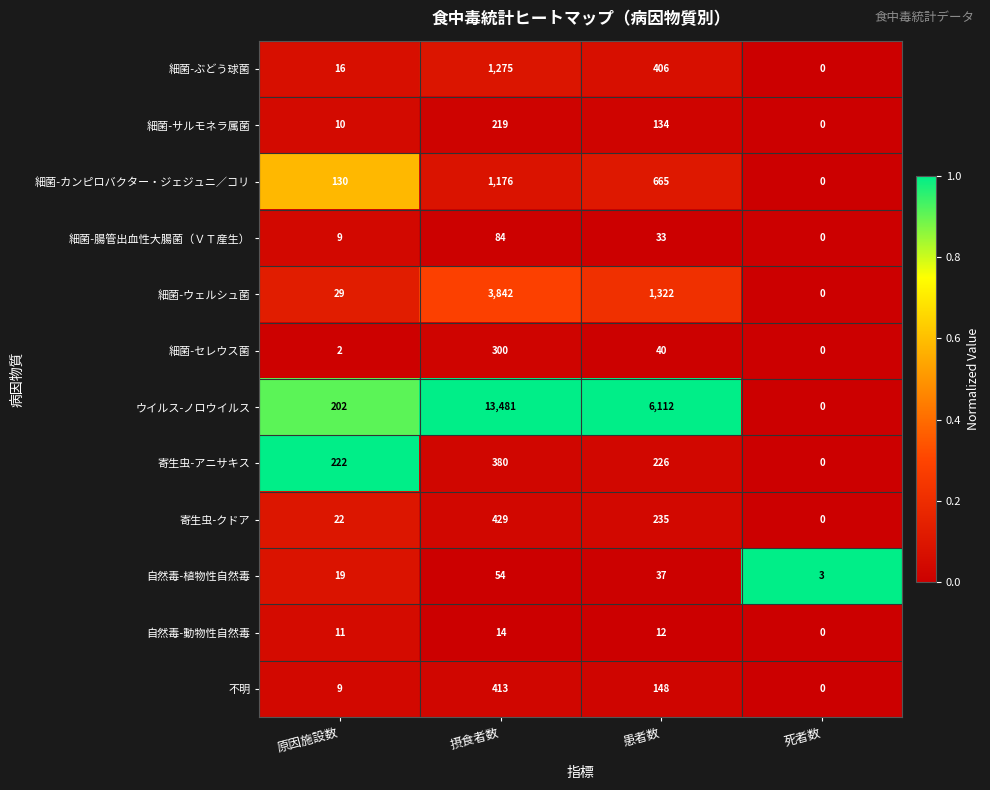

What is the sum of all 細菌-カンピロバクター・ジェジュニ／コリ values?

1971